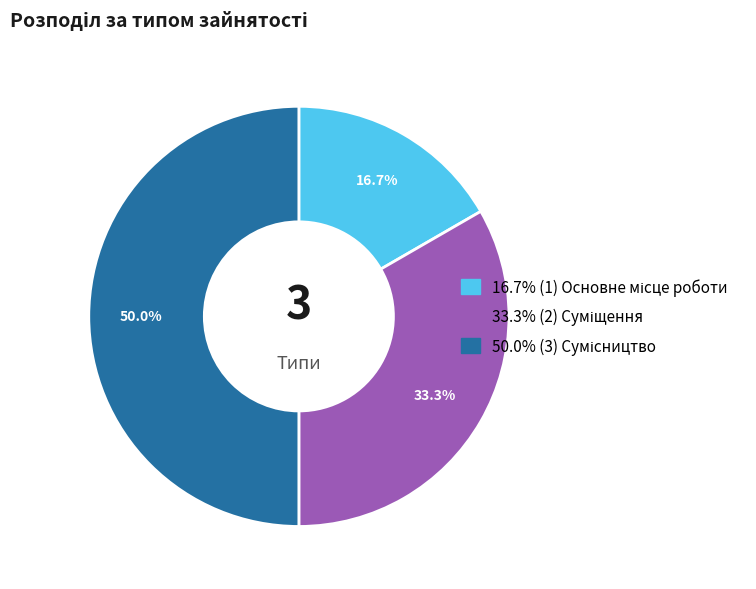

Rank the categories by value from highest to lowest.

Сумісництво, Суміщення, Основне місце роботи